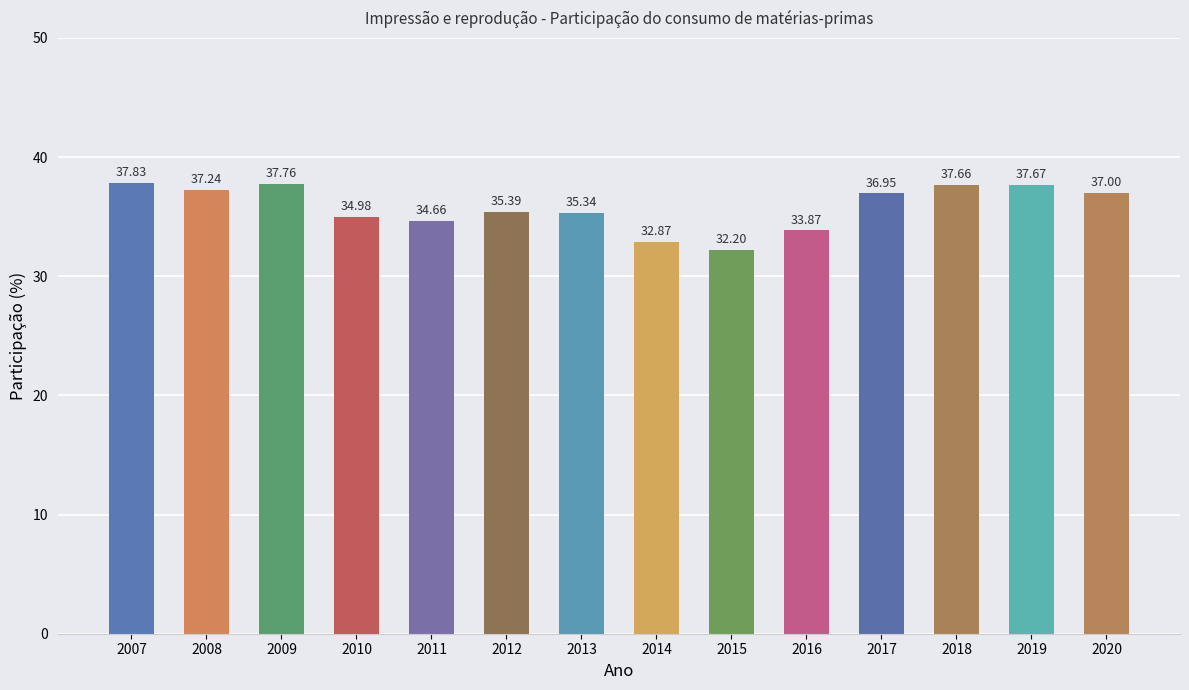

Is it true that the value at 2008 is 37.2?

True